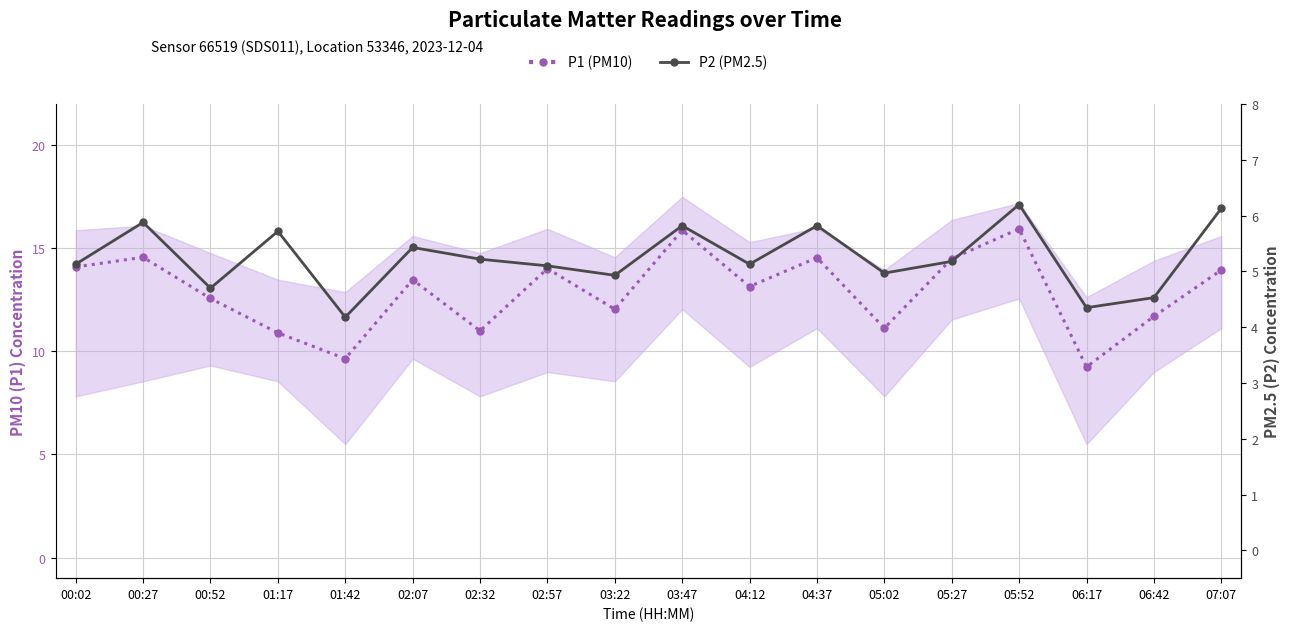

True or false: P1 (PM10) has more than 2 interior local peaks.

True